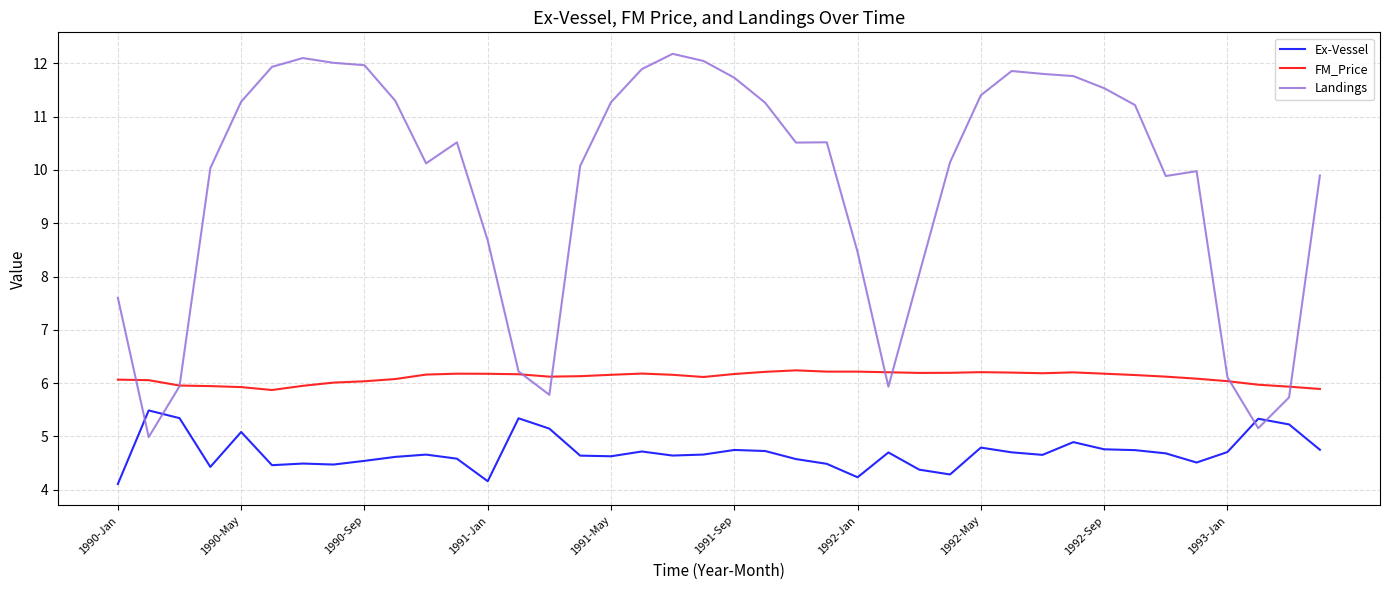

What is the smallest value displayed?

4.1